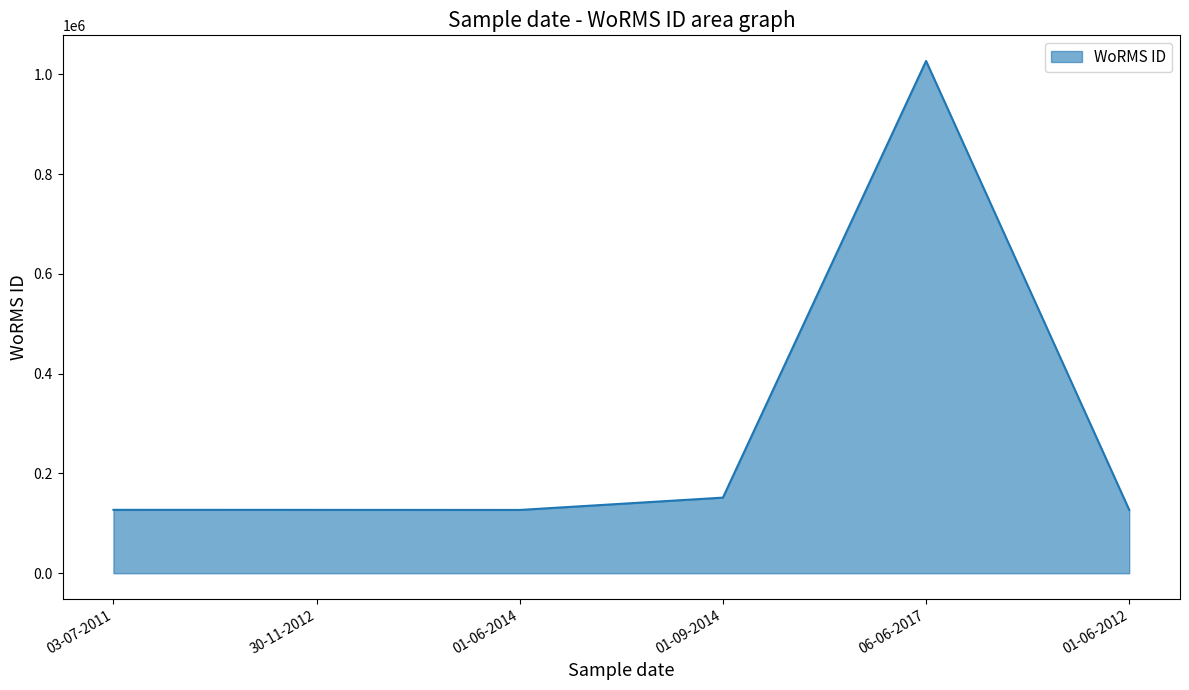

Which label corresponds to the largest value in the chart?

06-06-2017